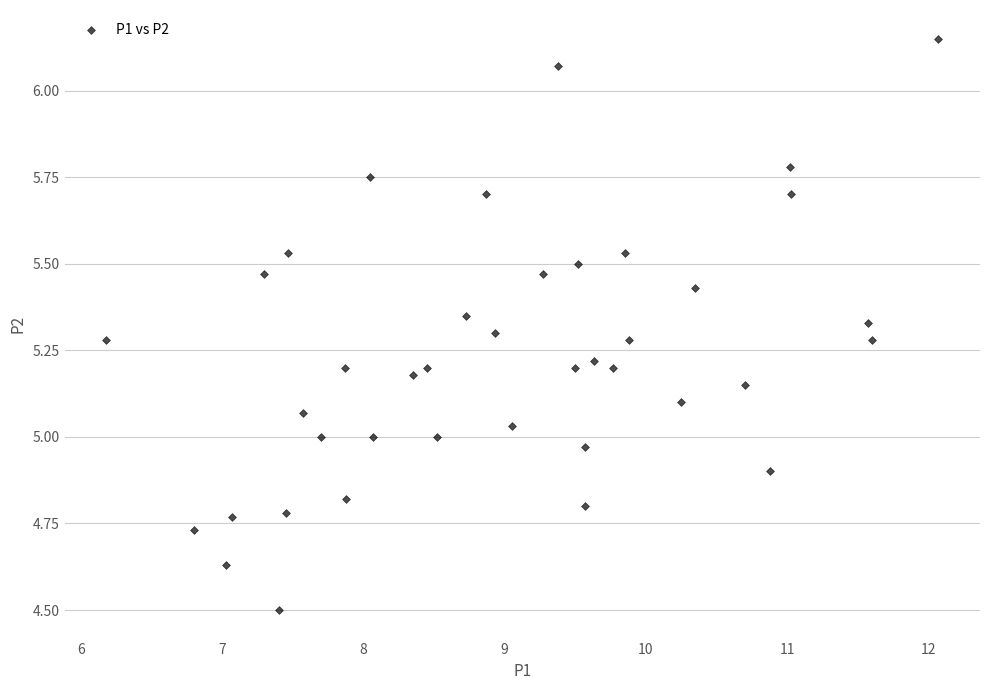

What is the range of X values (max minus min)?

5.9